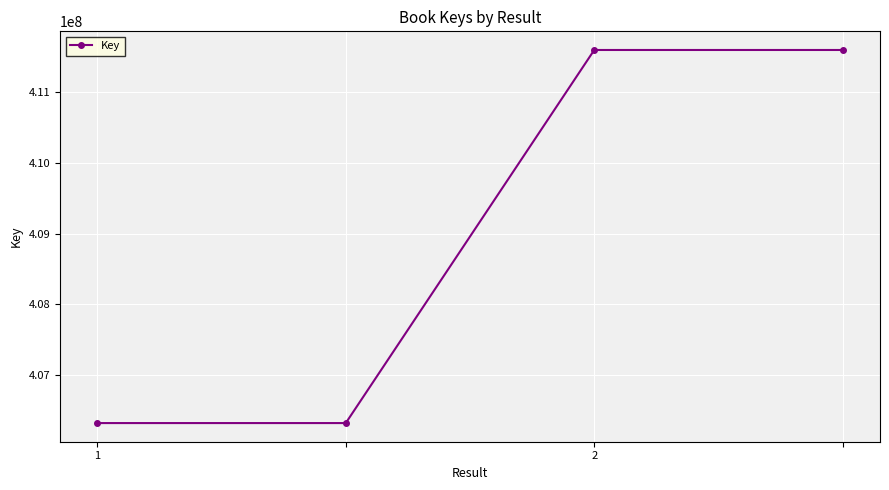

What is the minimum value shown in the chart?

406325240